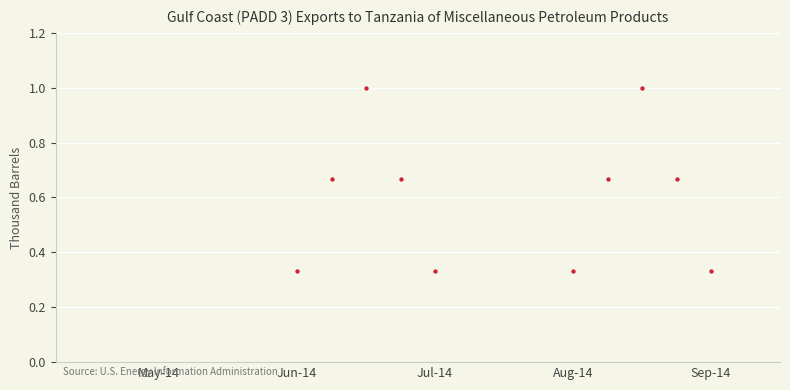

What is the range of X values (max minus min)?

12.0